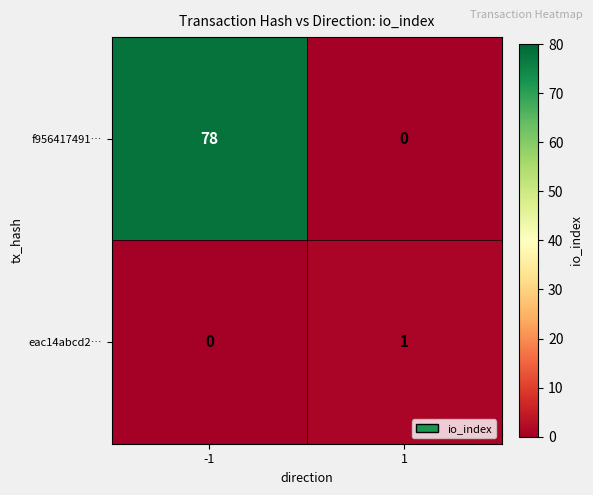

What value does the f956417491… series have at -1, to the nearest 5?

80